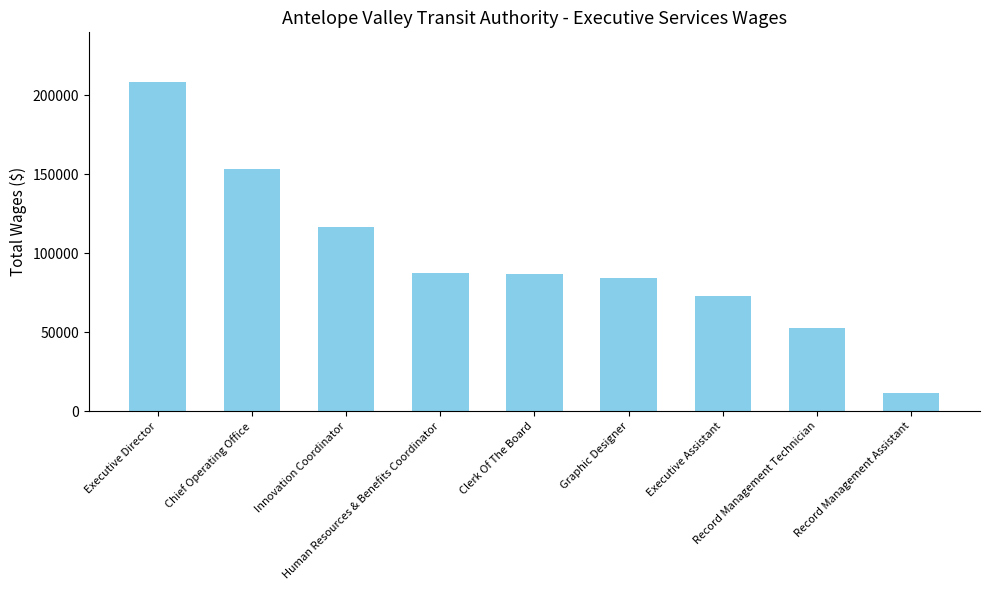

Approximately how many times larger is the value at Executive Assistant compared to Human Resources & Benefits Coordinator?

0.8